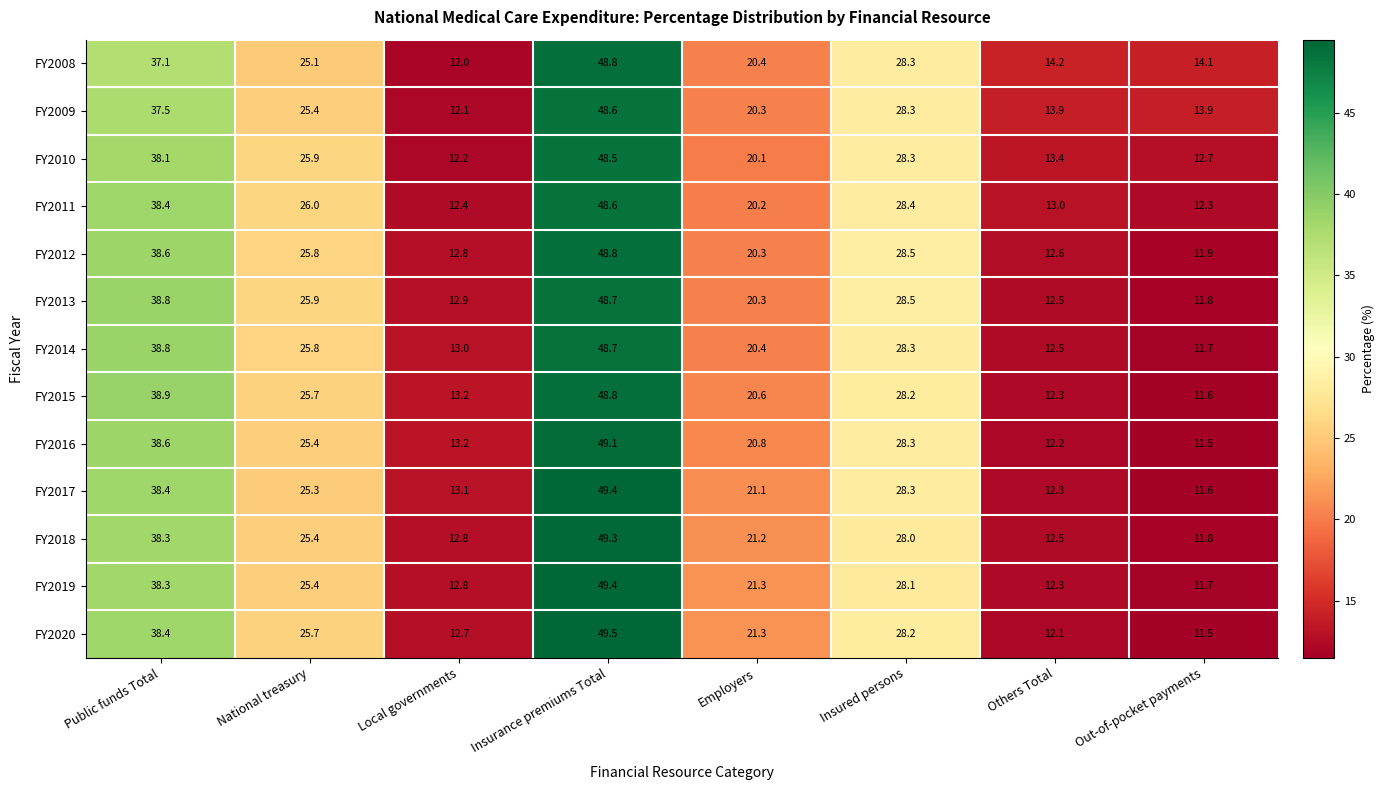

At how many categories does at least one series exceed 30?

2